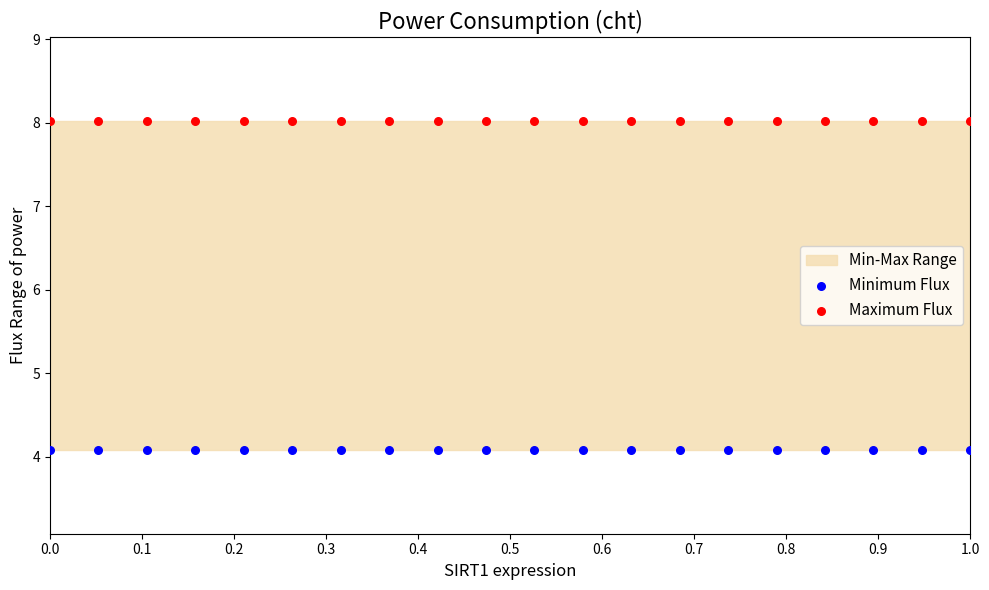

Which series reaches the minimum Y coordinate?

Minimum Flux